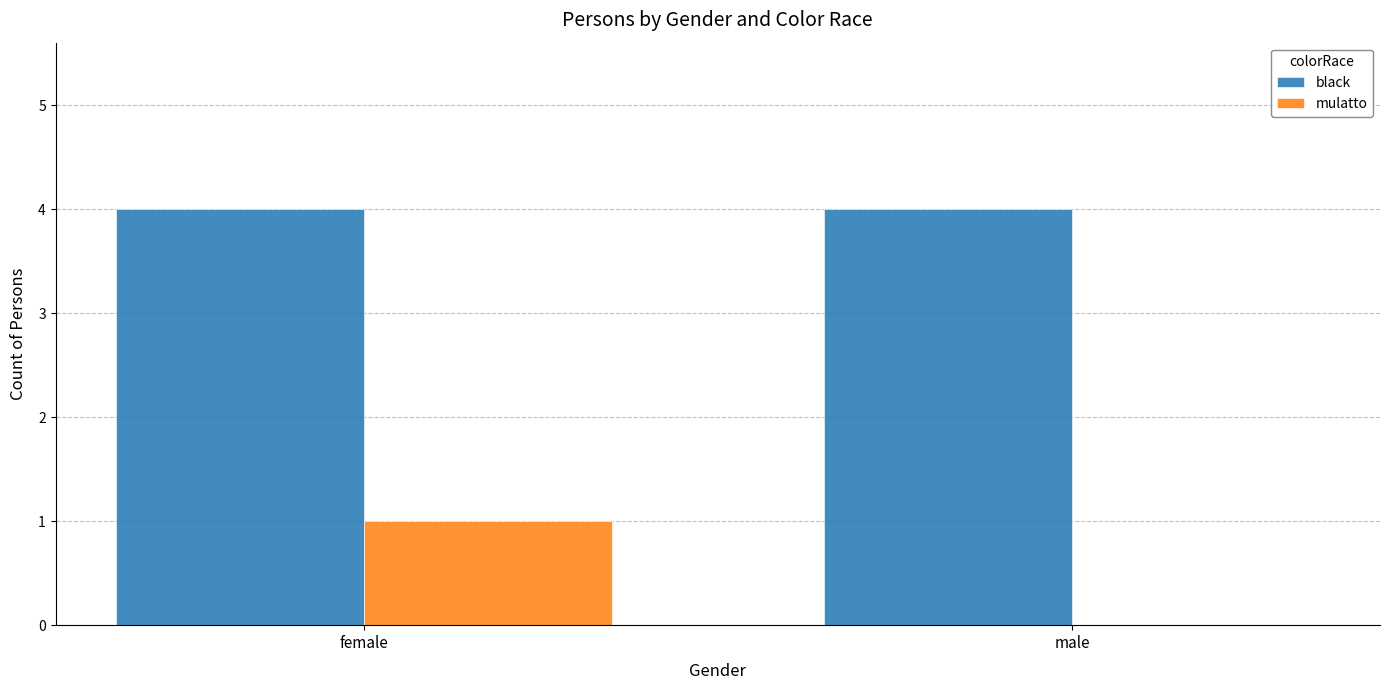

What value does the black series have at male?

4